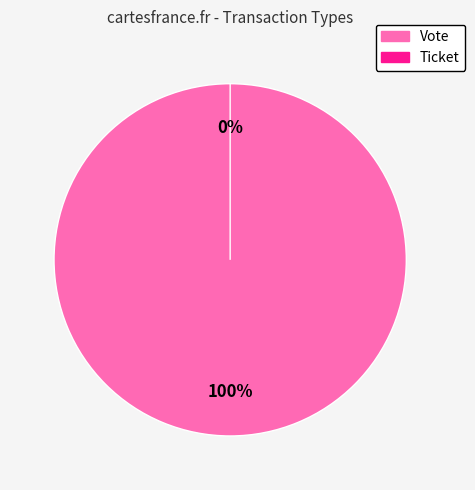

Which category has the biggest portion of the pie?

Vote